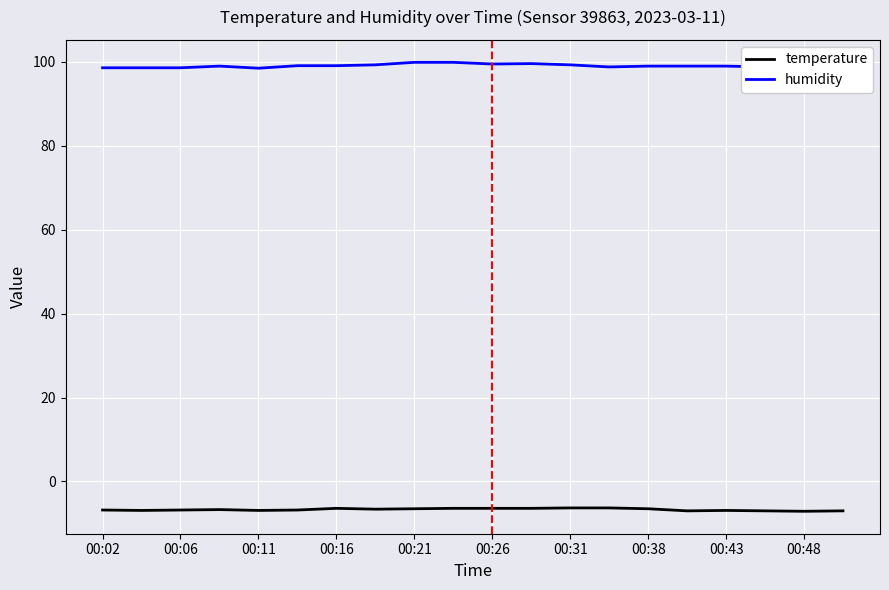

True or false: temperature and humidity intersect in this chart.

False